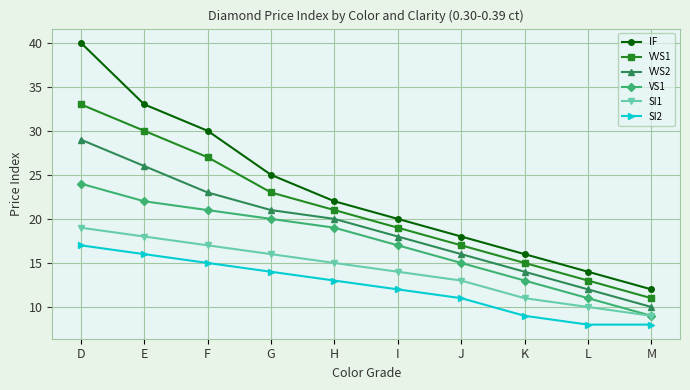

Which label corresponds to the largest value in the chart?

D